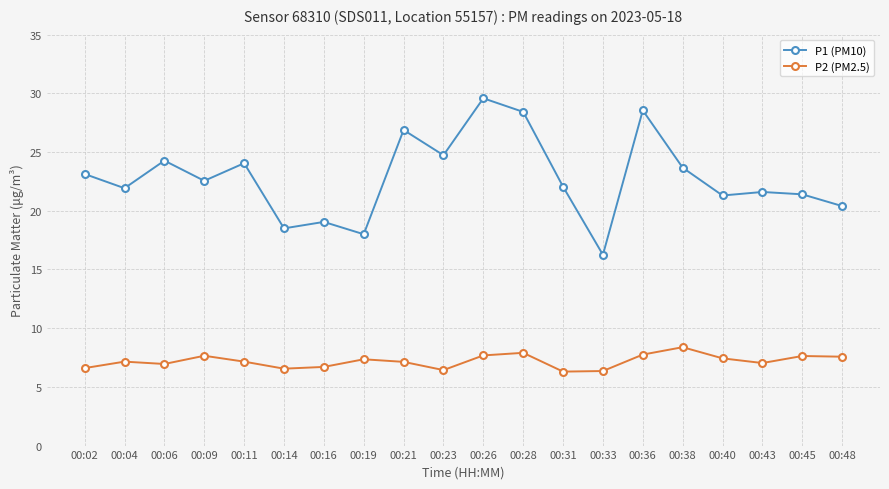

Is this an area chart (filled region under the line)?

No